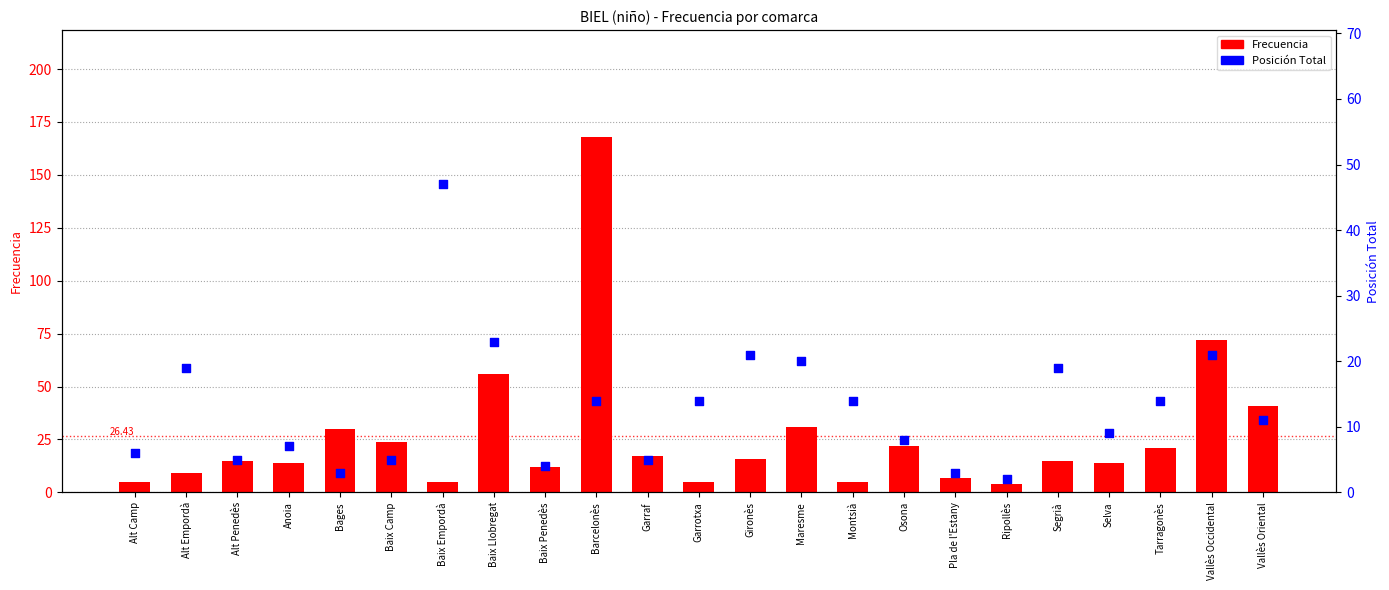

At which category is the sum across all series the highest?

Barcelonès